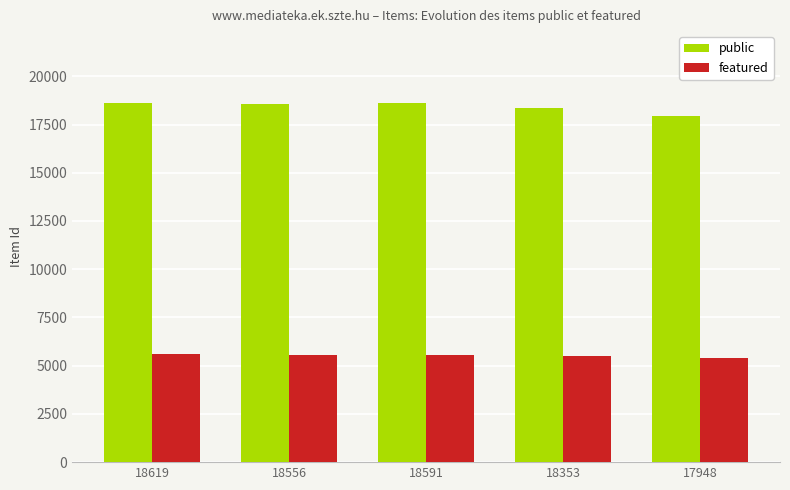

Is it true that featured equals 5505 at 18353?

True